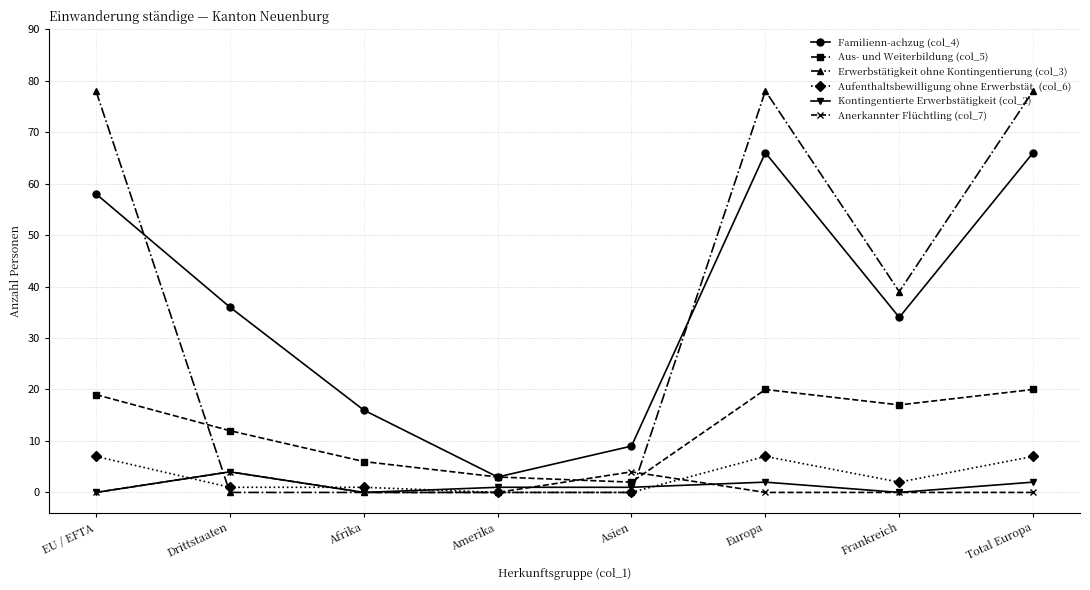

How many lines are shown in the chart?

6